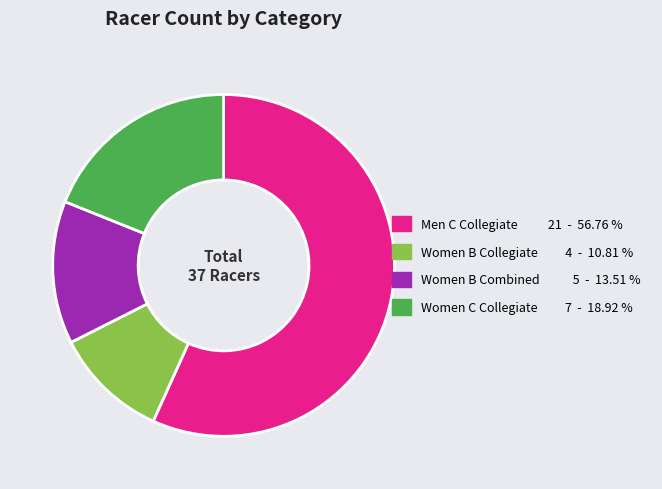

How many slices are in this pie chart?

4